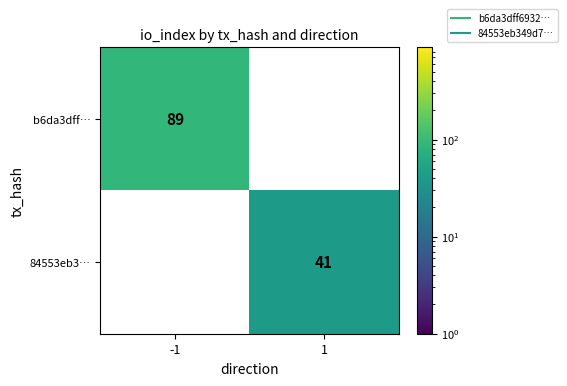

The value of 84553eb3… at 1 is 13.0. True or false?

False